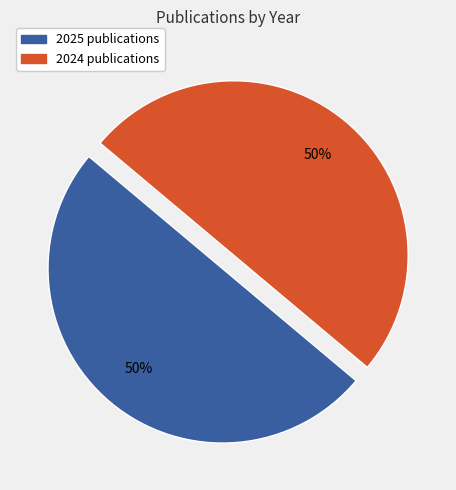

What is the ratio of the value at 2024 to the value at 2025?

1.0